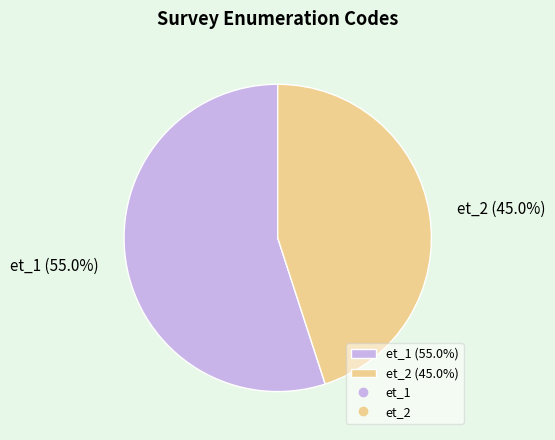

How much of the chart is everything except et_2?

55.0%